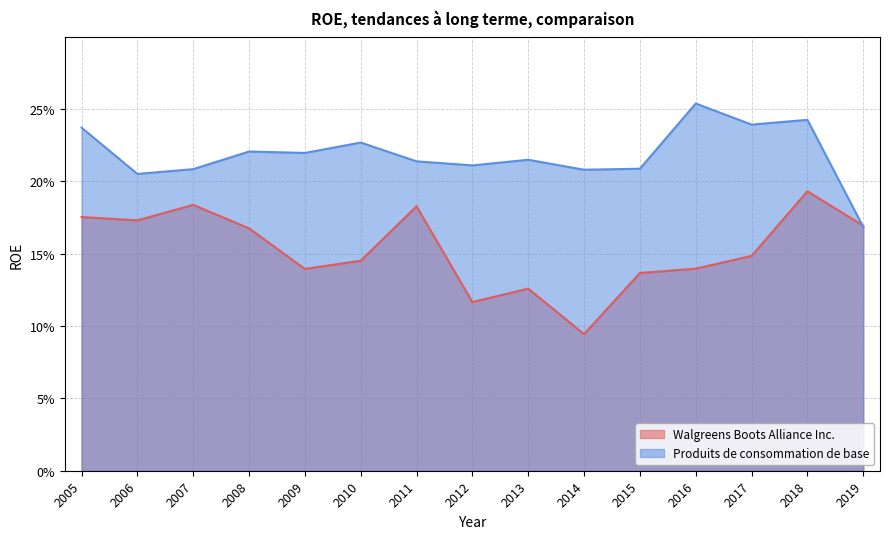

Reading left to right, transcribe all the data shown in this chart.

Walgreens Boots Alliance Inc.: 2005=0.2	2006=0.2	2007=0.2	2008=0.2	2009=0.1	2010=0.1	2011=0.2	2012=0.1	2013=0.1	2014=0.1	2015=0.1	2016=0.1	2017=0.1	2018=0.2	2019=0.2
Produits de consommation de base: 2005=0.2	2006=0.2	2007=0.2	2008=0.2	2009=0.2	2010=0.2	2011=0.2	2012=0.2	2013=0.2	2014=0.2	2015=0.2	2016=0.3	2017=0.2	2018=0.2	2019=0.2